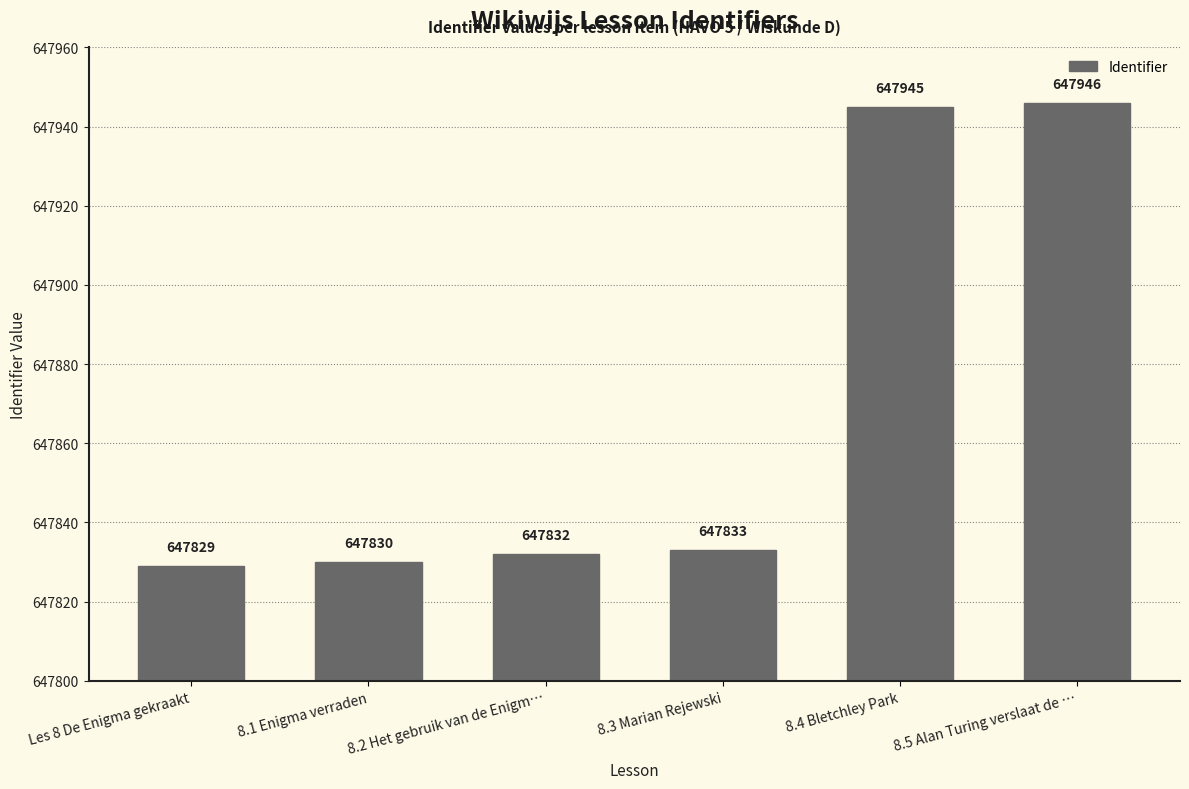

Which has a higher value, 8.2 Het gebruik van de Enigm… or Les 8 De Enigma gekraakt?

8.2 Het gebruik van de Enigm…